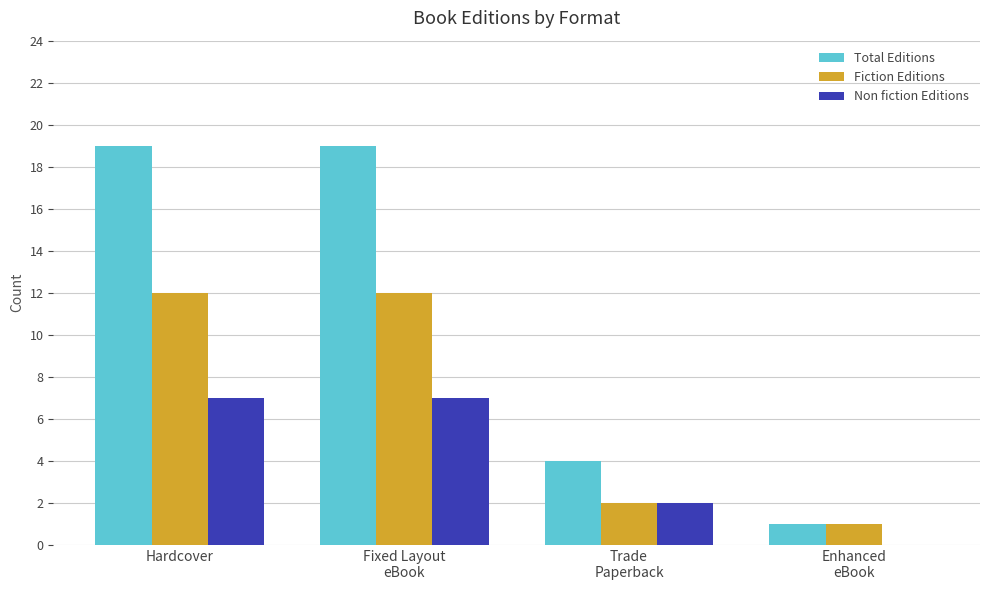

Is it true that Fiction Editions equals 1 at Enhanced
eBook?

True